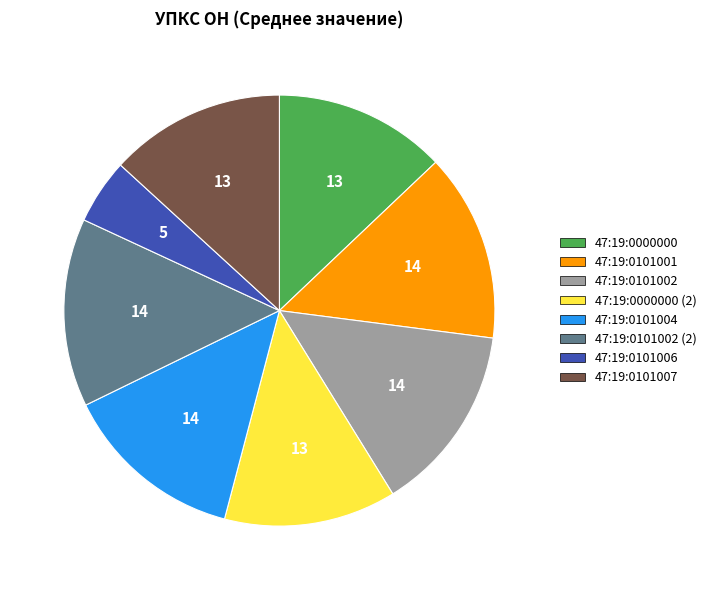

Does any single category account for the majority?

No